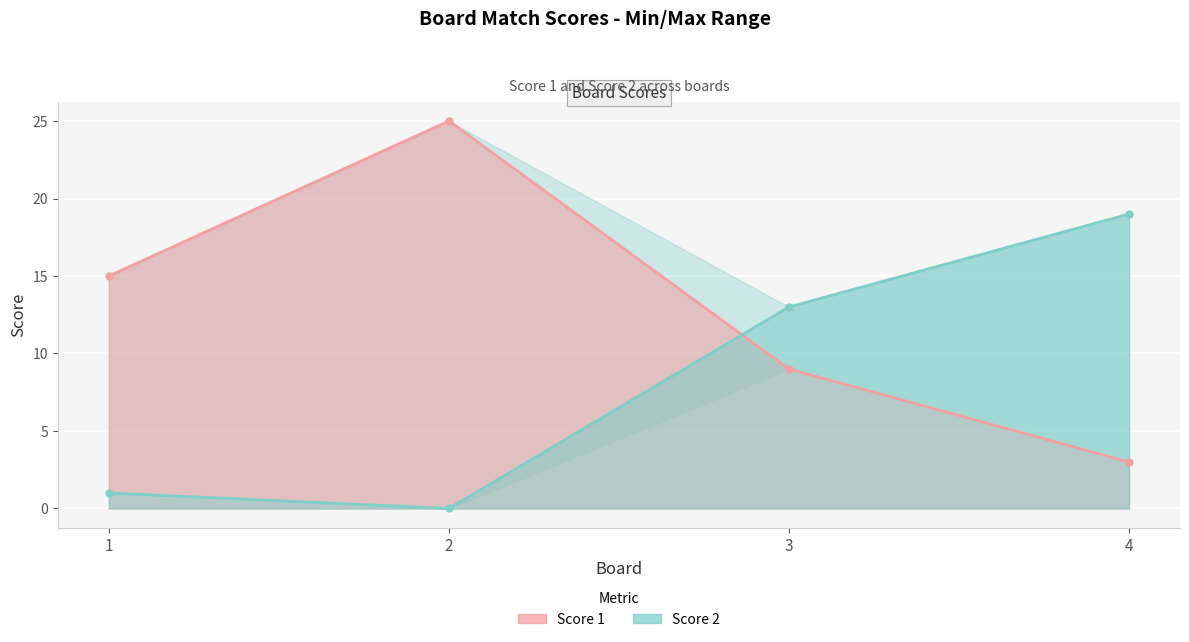

In Score 1, how many points are higher than both neighbors (excluding endpoints)?

1